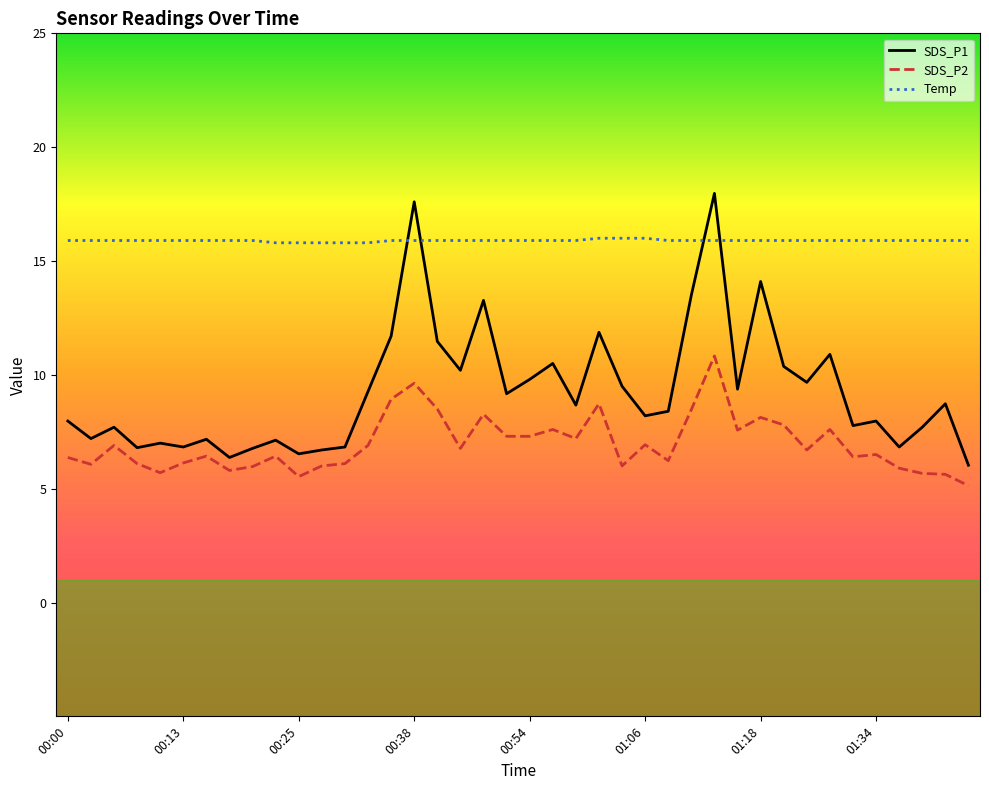

What is the difference between the maximum and minimum values in the SDS_P2 series?

5.7